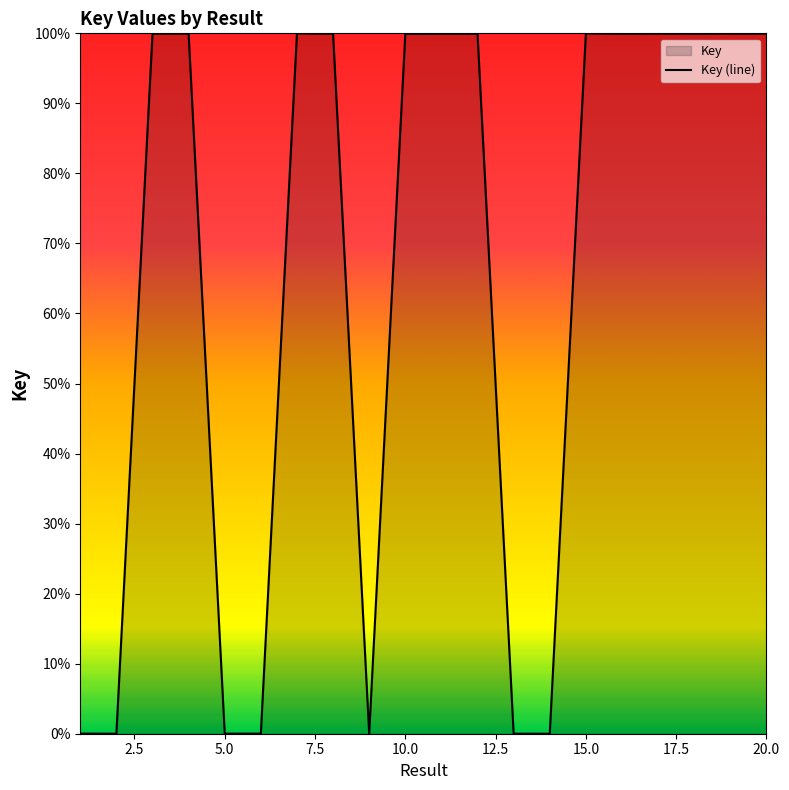

True or false: the data shows 100.0 at 7.

True